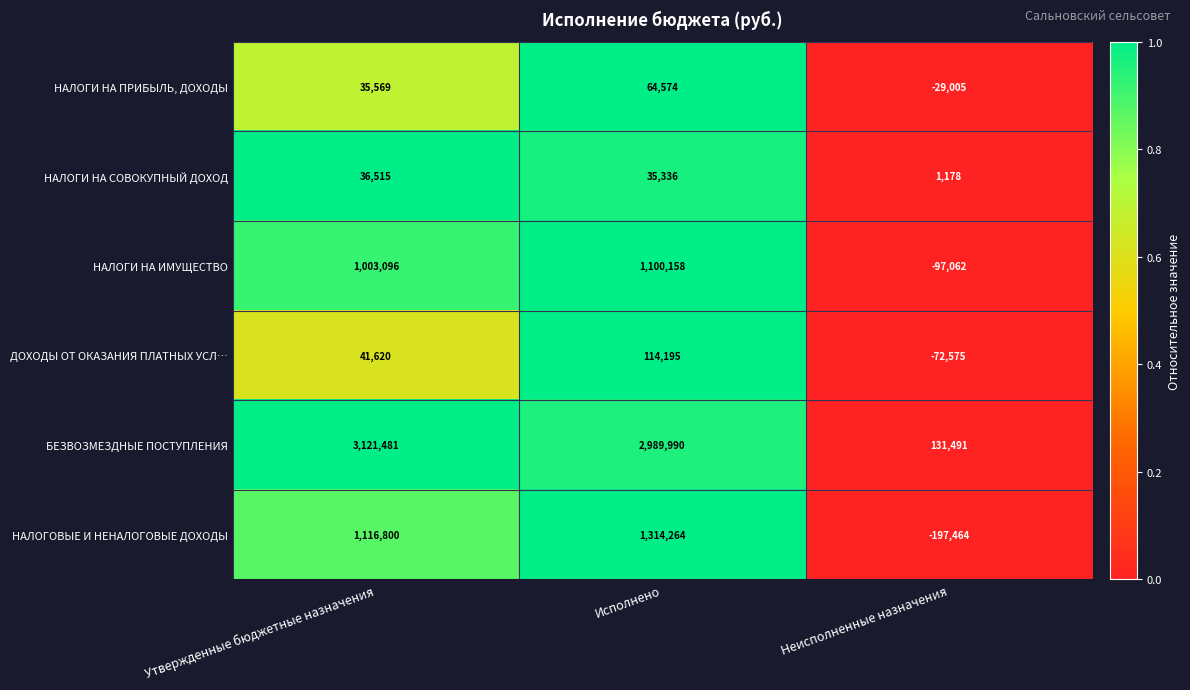

Reading left to right, list all the values displayed in this chart.

НАЛОГИ НА ПРИБЫЛЬ, ДОХОДЫ: Утвержденные бюджетные назначения=35569	Исполнено=64574	Неисполненные назначения=-29005
НАЛОГИ НА СОВОКУПНЫЙ ДОХОД: Утвержденные бюджетные назначения=36515	Исполнено=35336	Неисполненные назначения=1178
НАЛОГИ НА ИМУЩЕСТВО: Утвержденные бюджетные назначения=1003096	Исполнено=1100158	Неисполненные назначения=-97062
ДОХОДЫ ОТ ОКАЗАНИЯ ПЛАТНЫХ УСЛ…: Утвержденные бюджетные назначения=41620	Исполнено=114195	Неисполненные назначения=-72575
БЕЗВОЗМЕЗДНЫЕ ПОСТУПЛЕНИЯ: Утвержденные бюджетные назначения=3121481	Исполнено=2989990	Неисполненные назначения=131491
НАЛОГОВЫЕ И НЕНАЛОГОВЫЕ ДОХОДЫ: Утвержденные бюджетные назначения=1116800	Исполнено=1314264	Неисполненные назначения=-197464